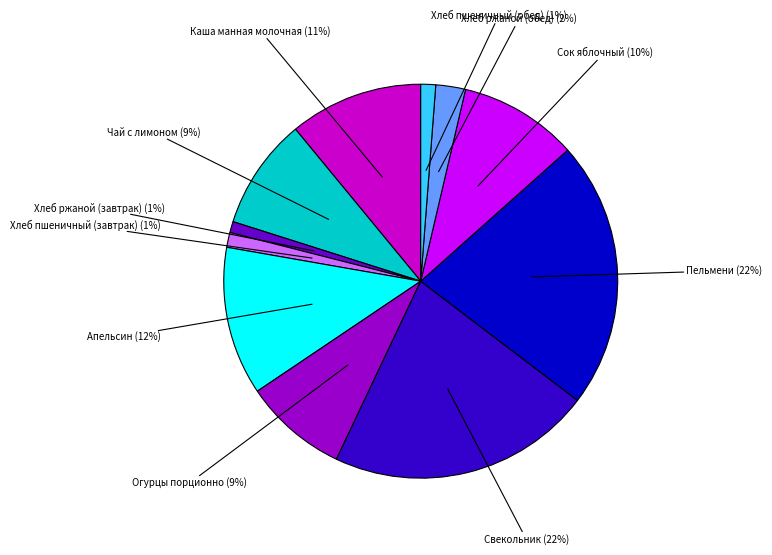

To the nearest percent, what percentage of the pie is Огурцы порционно?

9%